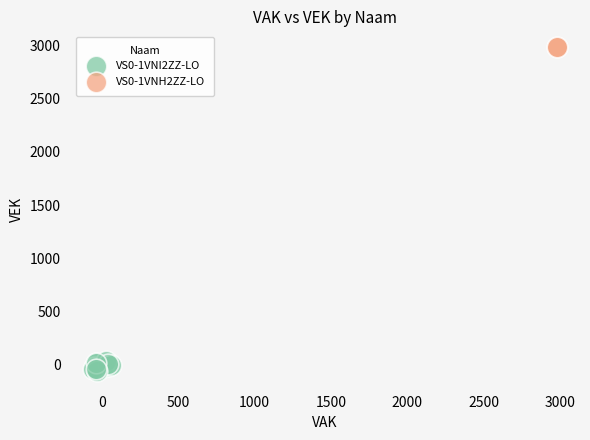

What are all the series names shown in the legend?

VS0-1VNI2ZZ-LO, VS0-1VNH2ZZ-LO